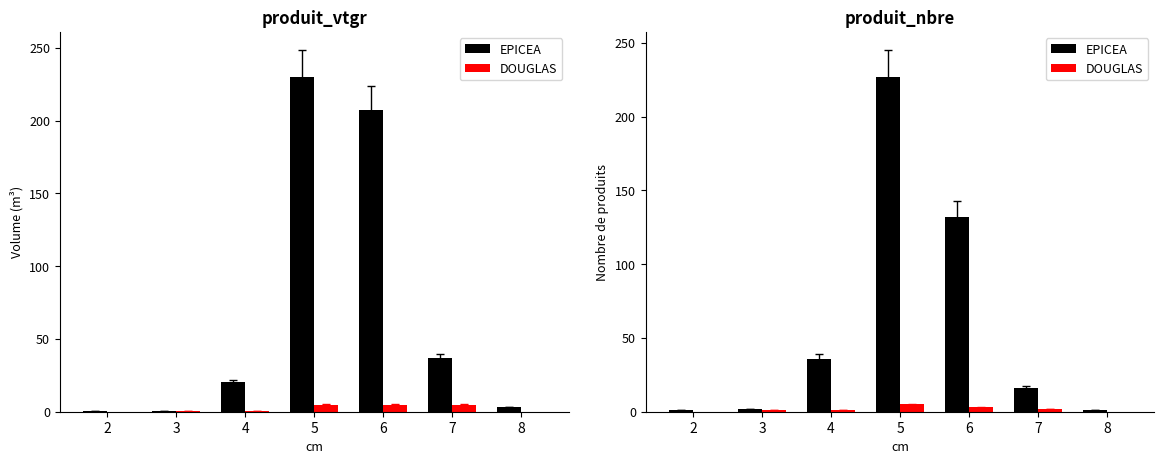

Reading left to right, extract all data points from this chart.

EPICEA: 1	2	36	227	132	16	1
DOUGLAS: 0	1	1	5	3	2	0